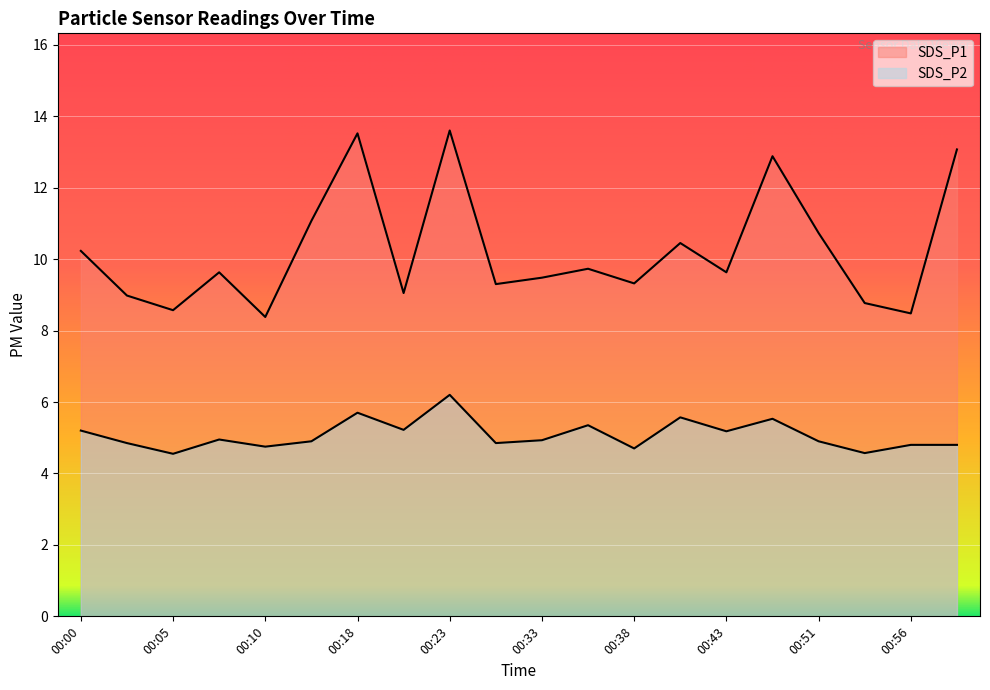

In SDS_P1, how many points are lower than both neighbors (excluding endpoints)?

7